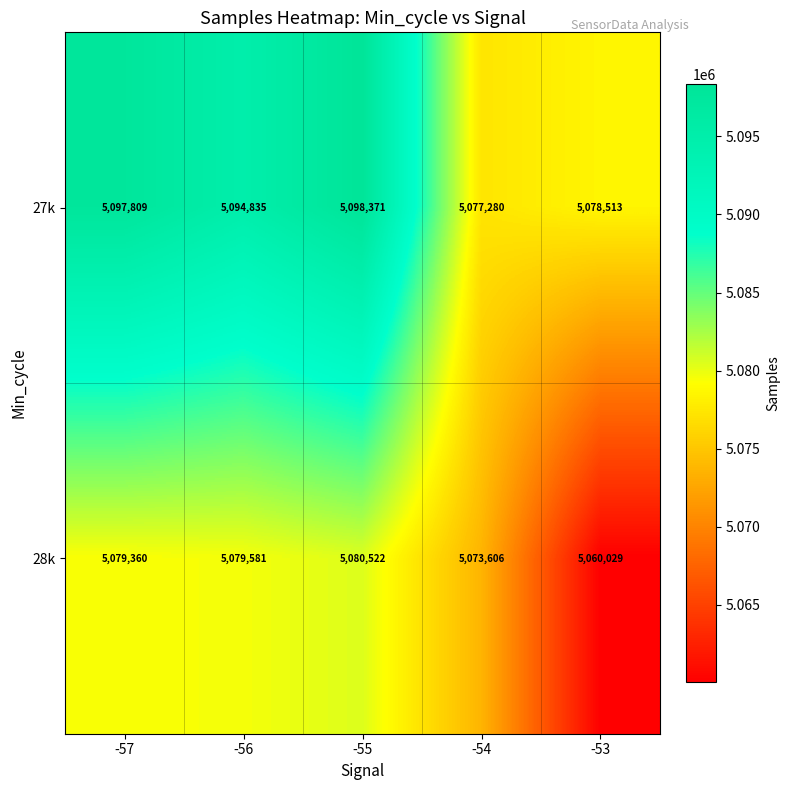

At how many categories does at least one series exceed 5070291?

5